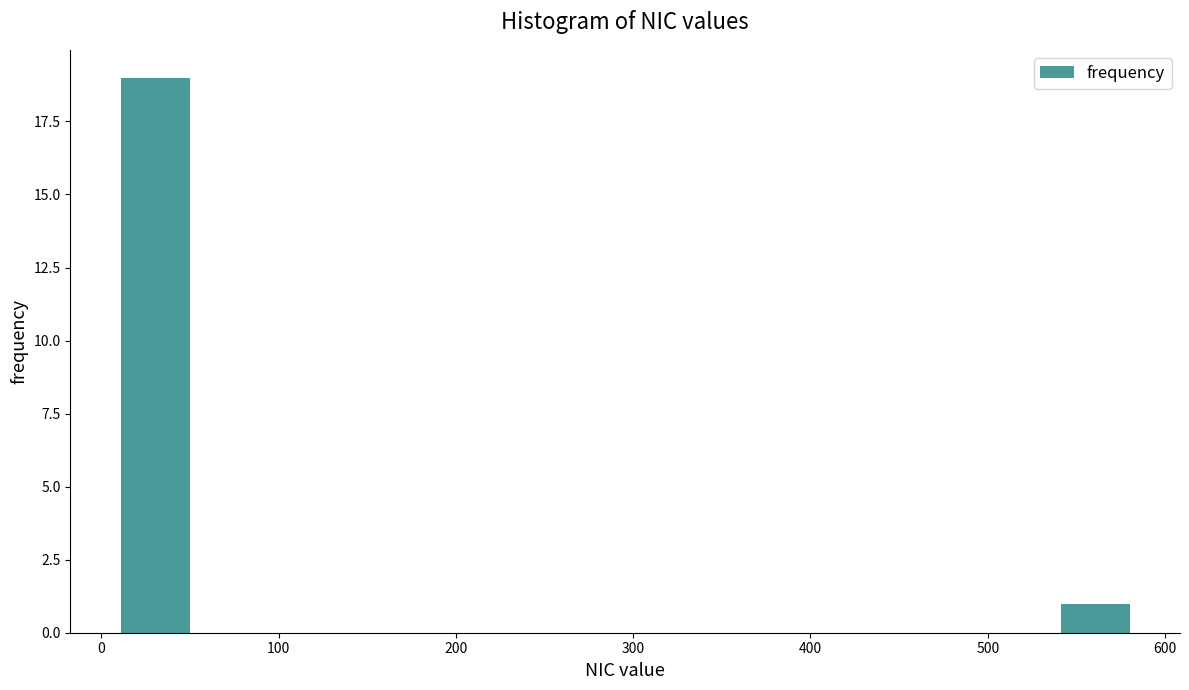

Over which range of the x-axis is the bar tallest?

10 to 50